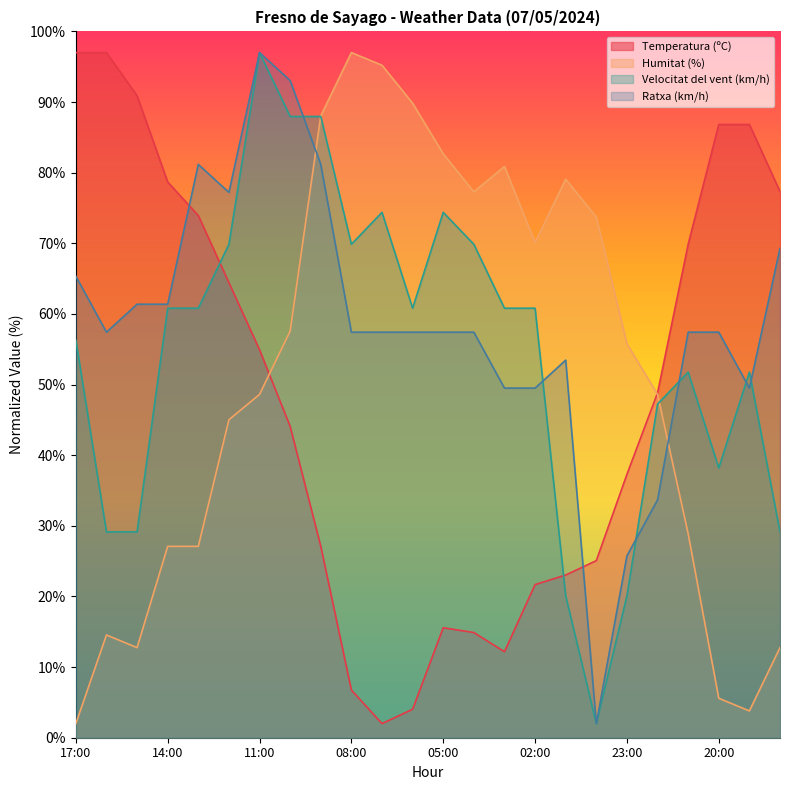

The value of Ratxa (km/h) at 17:00 is 13.7. True or false?

False